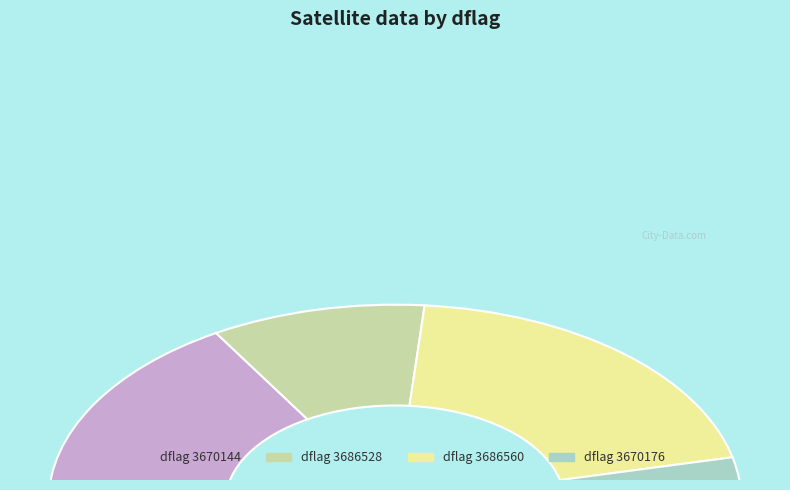

To the nearest percent, what percentage of the pie is 3670144?

33%